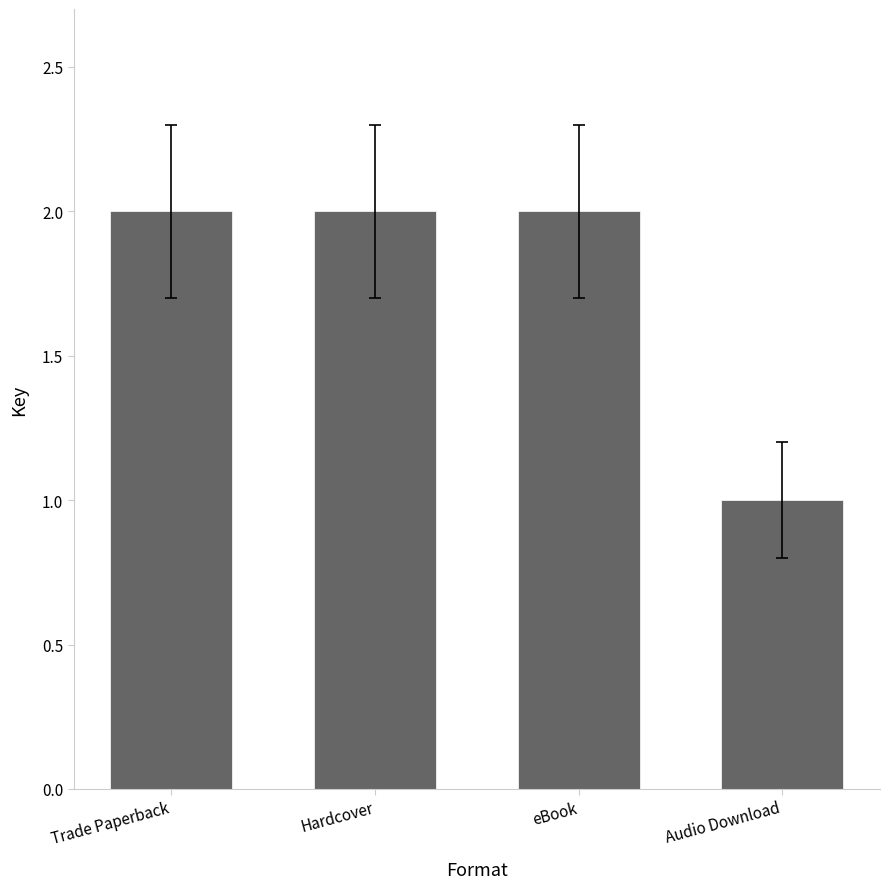

What is the label of the 1st bar from the right?

Audio Download